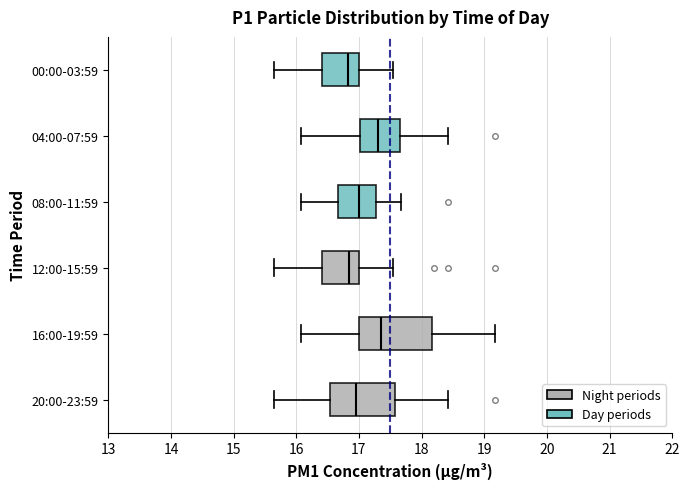

Reading bottom to top, read every box against the x-axis: the position of its median line, the range the box covers, and the ends of its whiskers. The values are not printed on the chart, so give them approximately, as read against the axis.

20:00-23:59: median 17.0, box 16.5 to 17.6, whiskers 15.7 to 18.4
16:00-19:59: median 17.4, box 17.0 to 18.2, whiskers 16.1 to 19.2
12:00-15:59: median 16.8, box 16.4 to 17.0, whiskers 15.7 to 17.6
08:00-11:59: median 17.0, box 16.7 to 17.3, whiskers 16.1 to 17.7
04:00-07:59: median 17.3, box 17.0 to 17.7, whiskers 16.1 to 18.4
00:00-03:59: median 16.8, box 16.4 to 17.0, whiskers 15.7 to 17.6